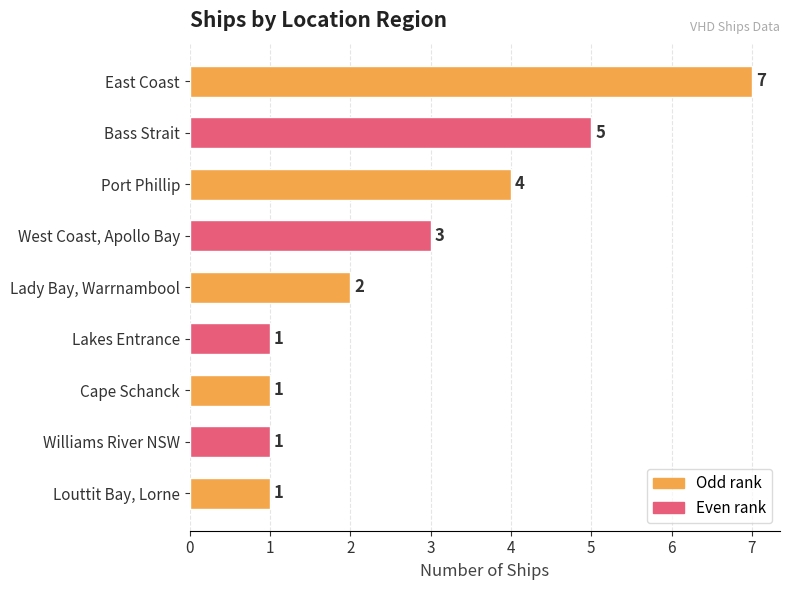

Reading top to bottom, list all the values displayed in this chart.

East Coast=7	Bass Strait=5	Port Phillip=4	West Coast, Apollo Bay=3	Lady Bay, Warrnambool=2	Lakes Entrance=1	Cape Schanck=1	Williams River NSW=1	Louttit Bay, Lorne=1